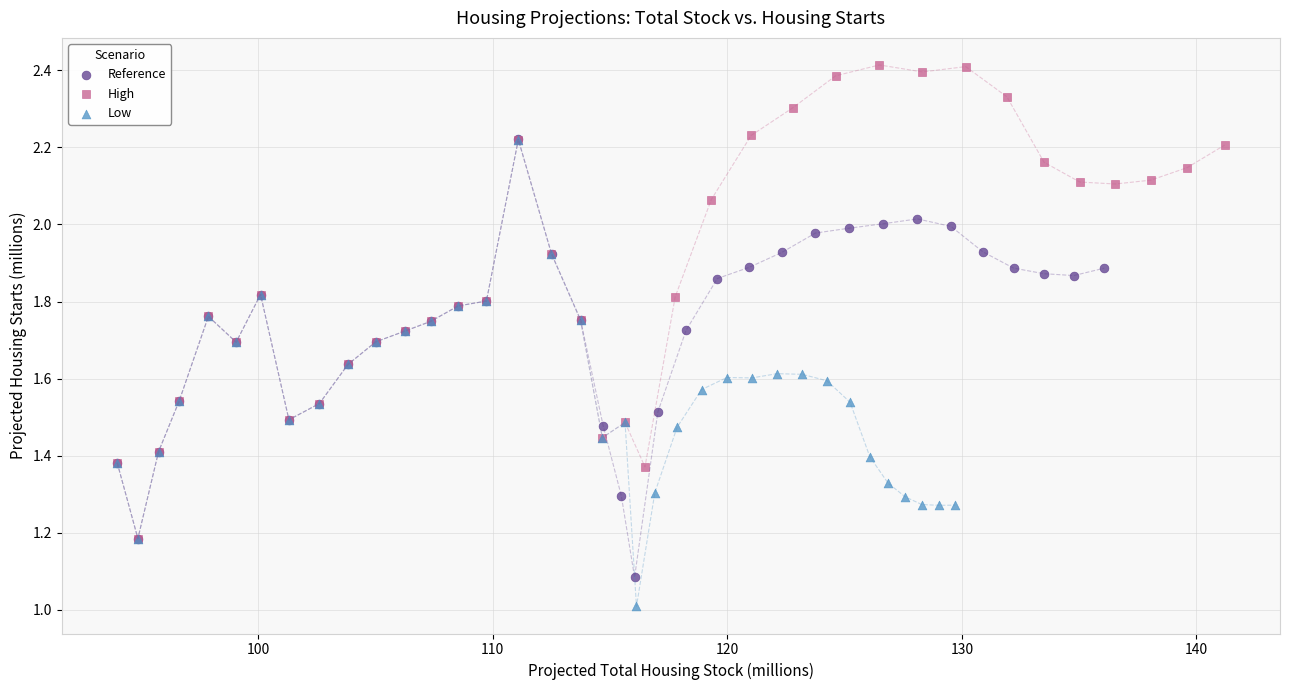

Which series reaches the maximum Y coordinate?

High